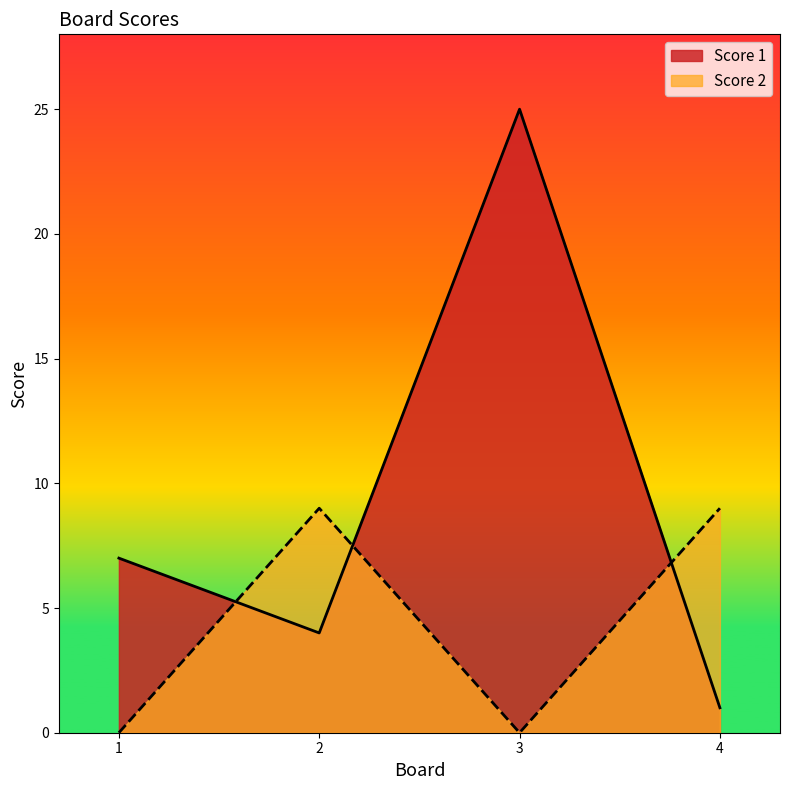

Where is the first local minimum for Score 2?

3